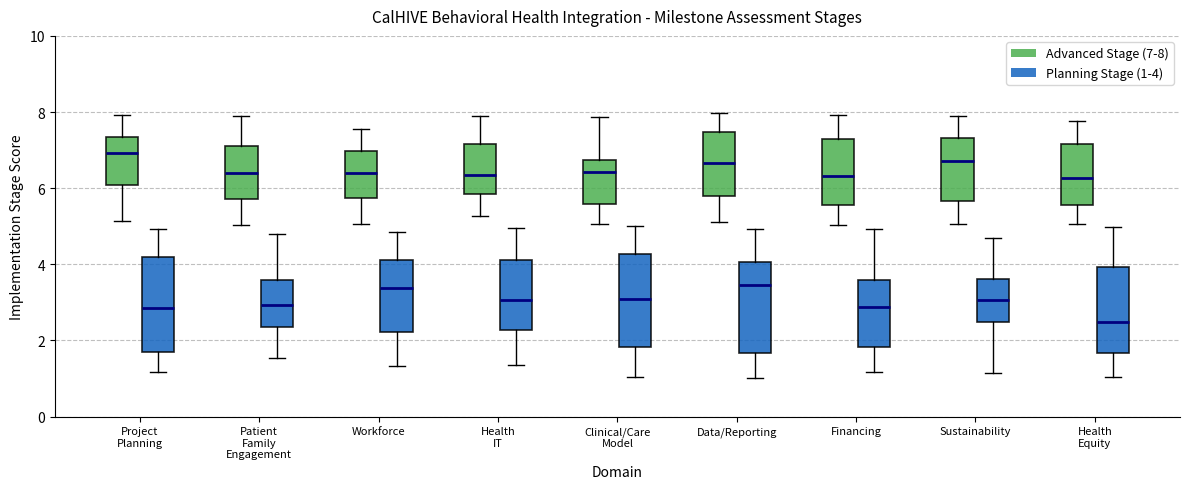

Where does the upper whisker of the box for Health Equity (Advanced Stage (7-8)) end on the y-axis? The values are not printed on the chart, so give them approximately, as read against the axis.

7.8